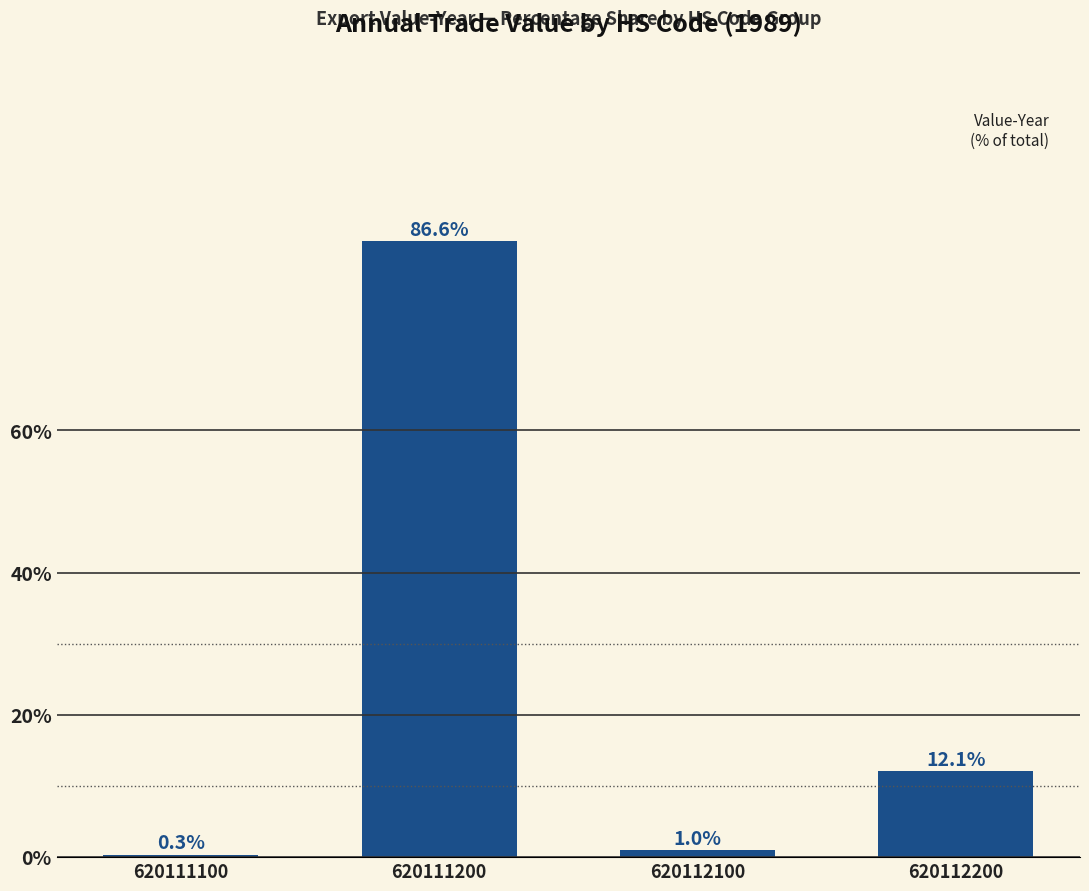

What is the sum of all values?

100.0